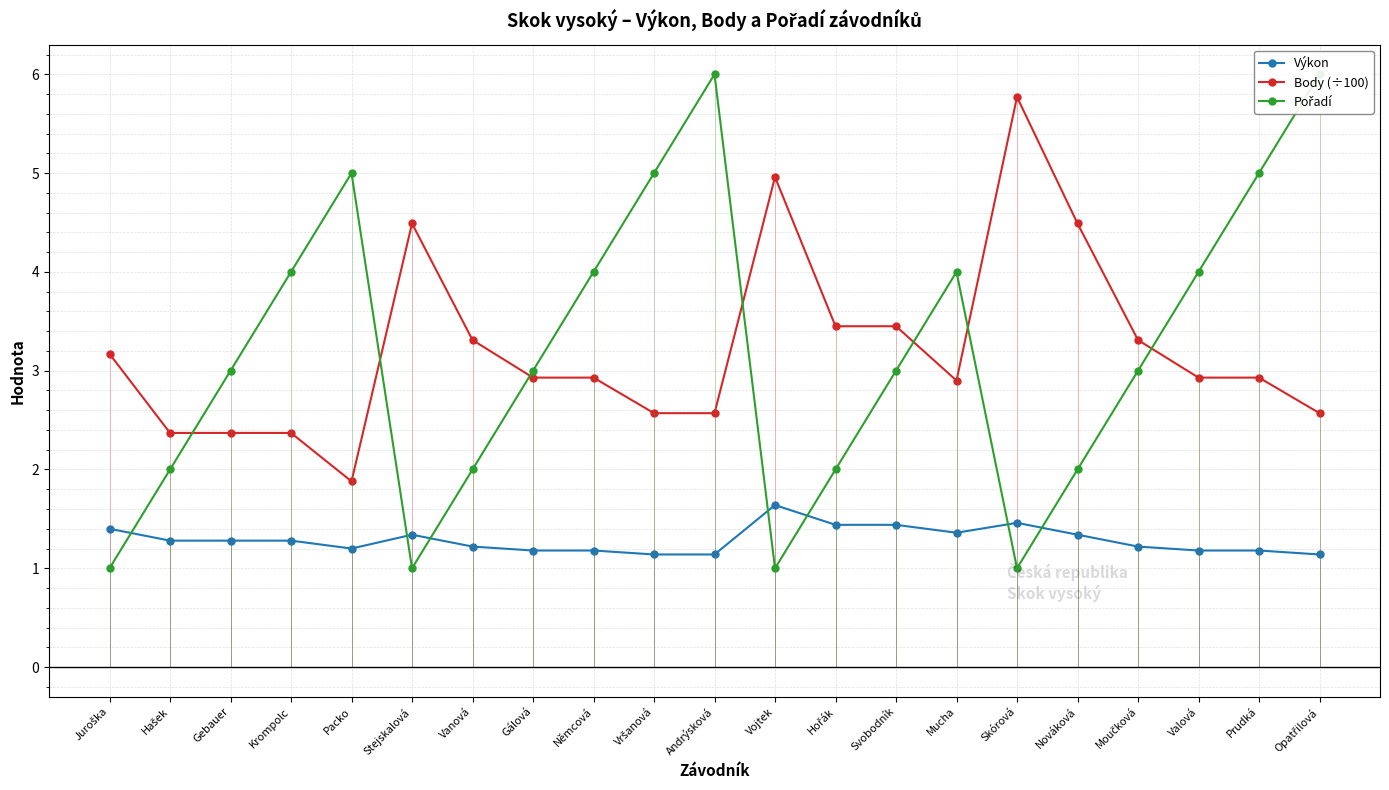

The Body (÷100) series shows 3.2 at Juroška. True or false?

True